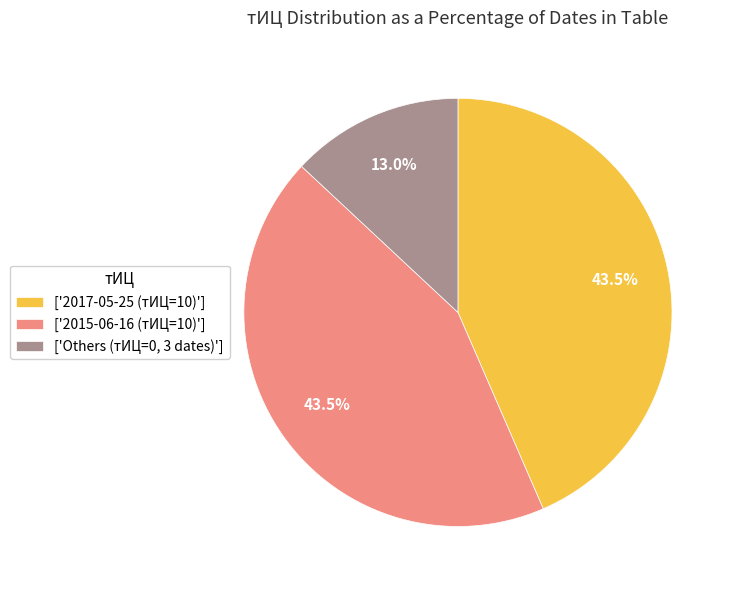

How much of the chart is everything except ['Others (тИЦ=0, 3 dates)']?

87.0%